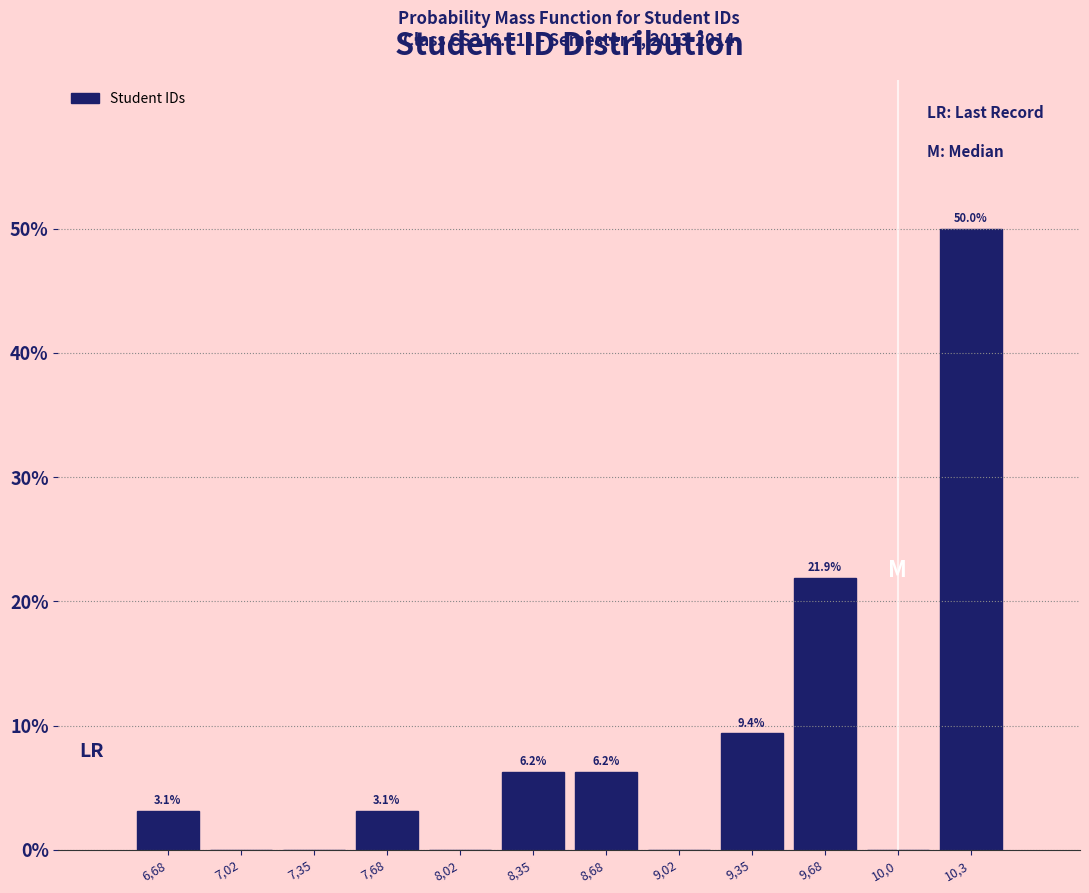

The value at 7,35 is -22.1. True or false?

False